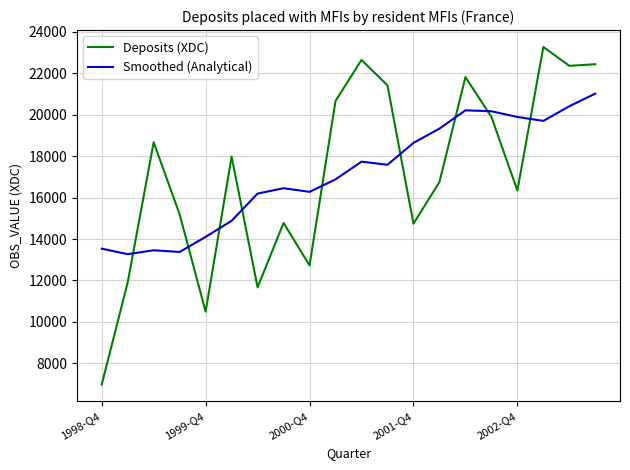

List the series in order of their peak value, highest first.

Deposits (XDC), Smoothed (Analytical)